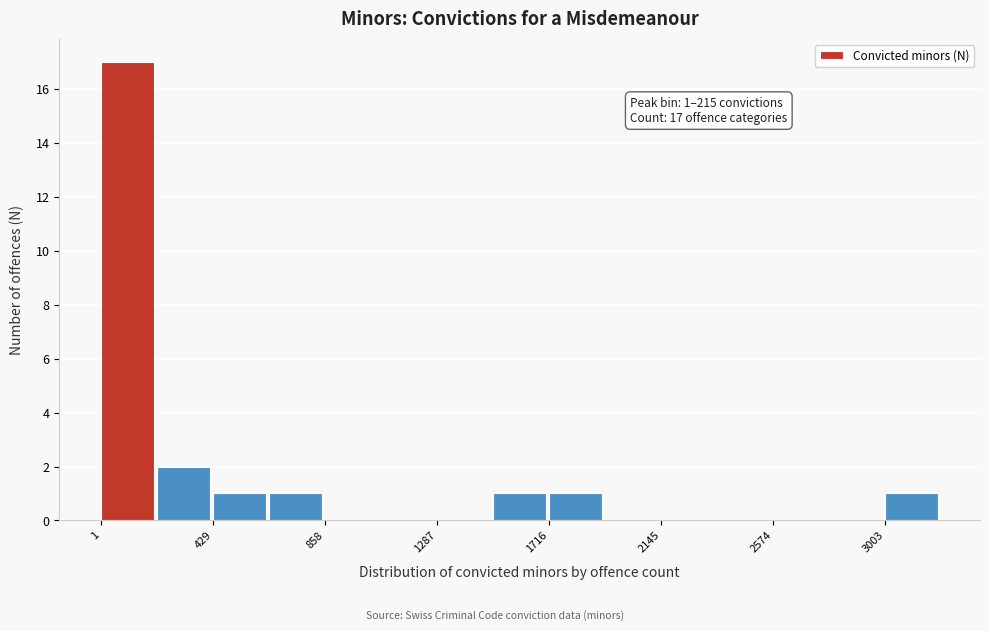

Which range on the x-axis has the tallest bar?

0 to 200